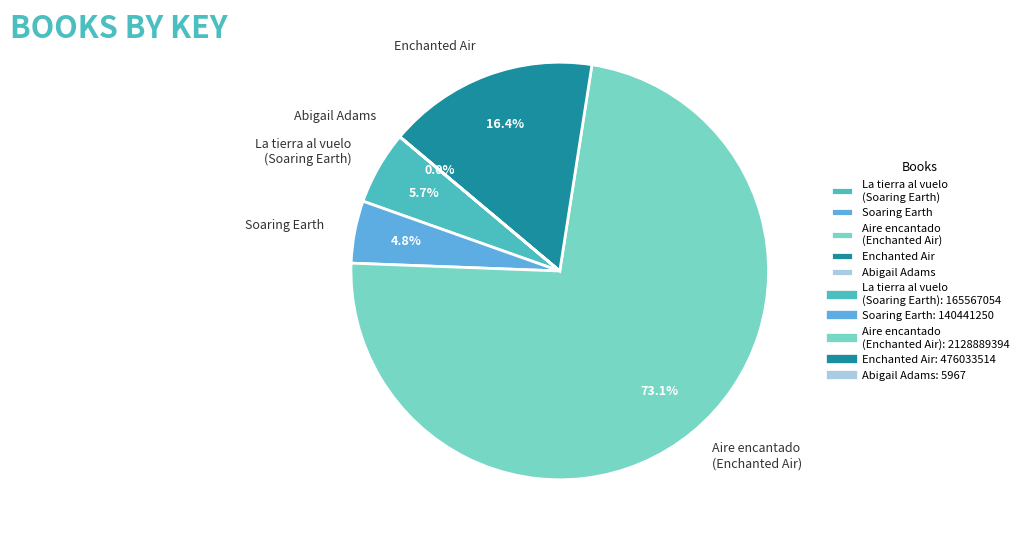

What is the majority slice?

Aire encantado (Enchanted Air)